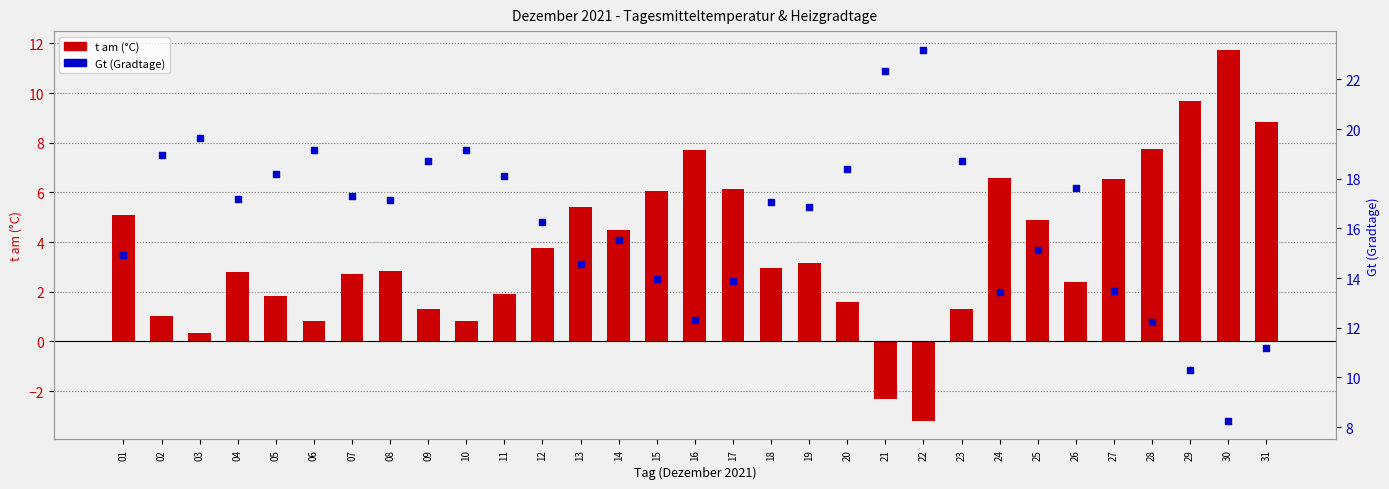

Which series reaches the minimum Y coordinate?

t am (°C)